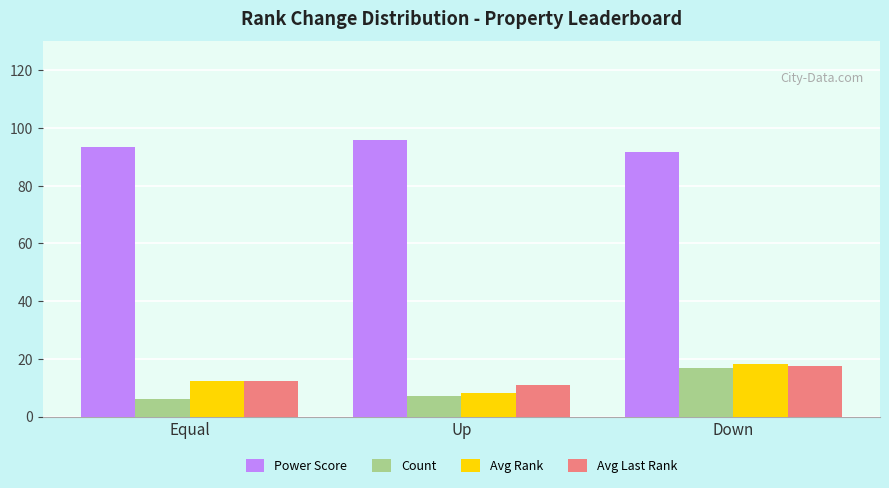

Where is Count nearest to the value 11?

Up